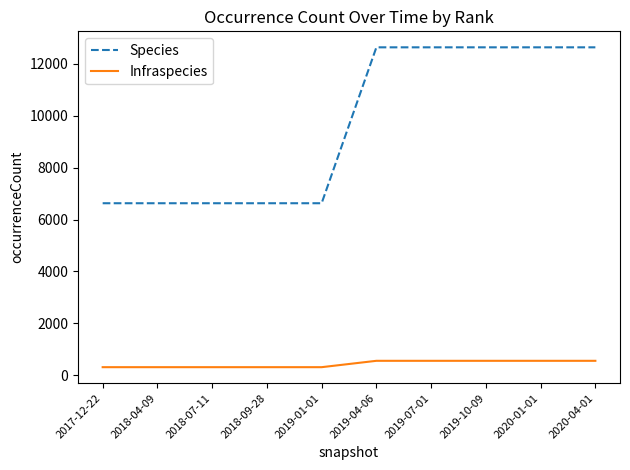

Rank the series by their average value, from highest to lowest.

Species, Infraspecies